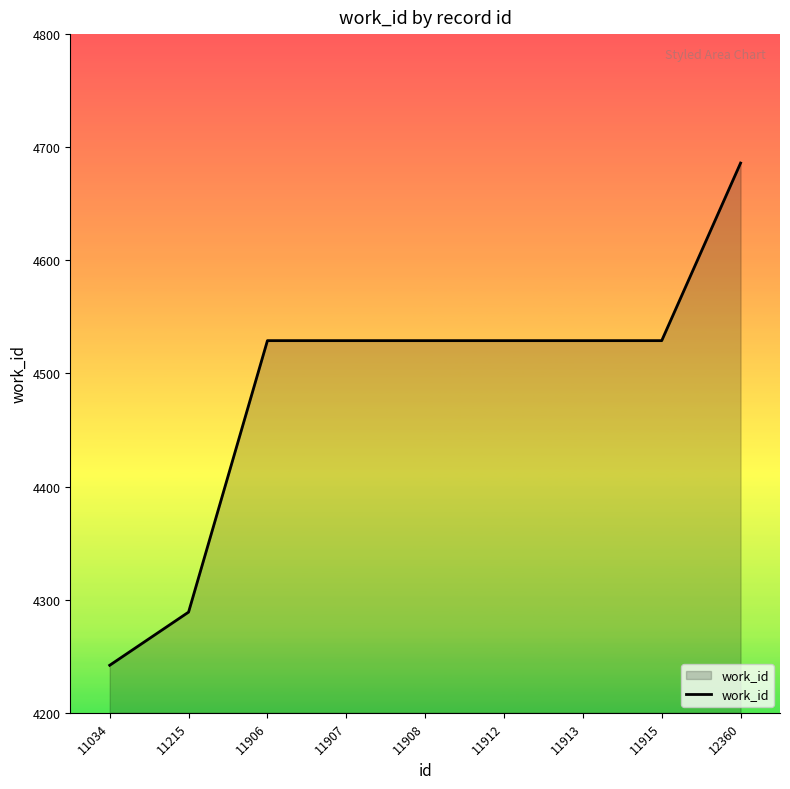

What is the difference between the values at 11215 and 11906?

240